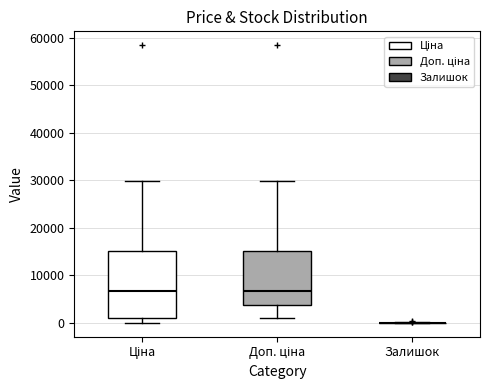

Which box is the tallest, from its lower edge to its upper edge?

Ціна